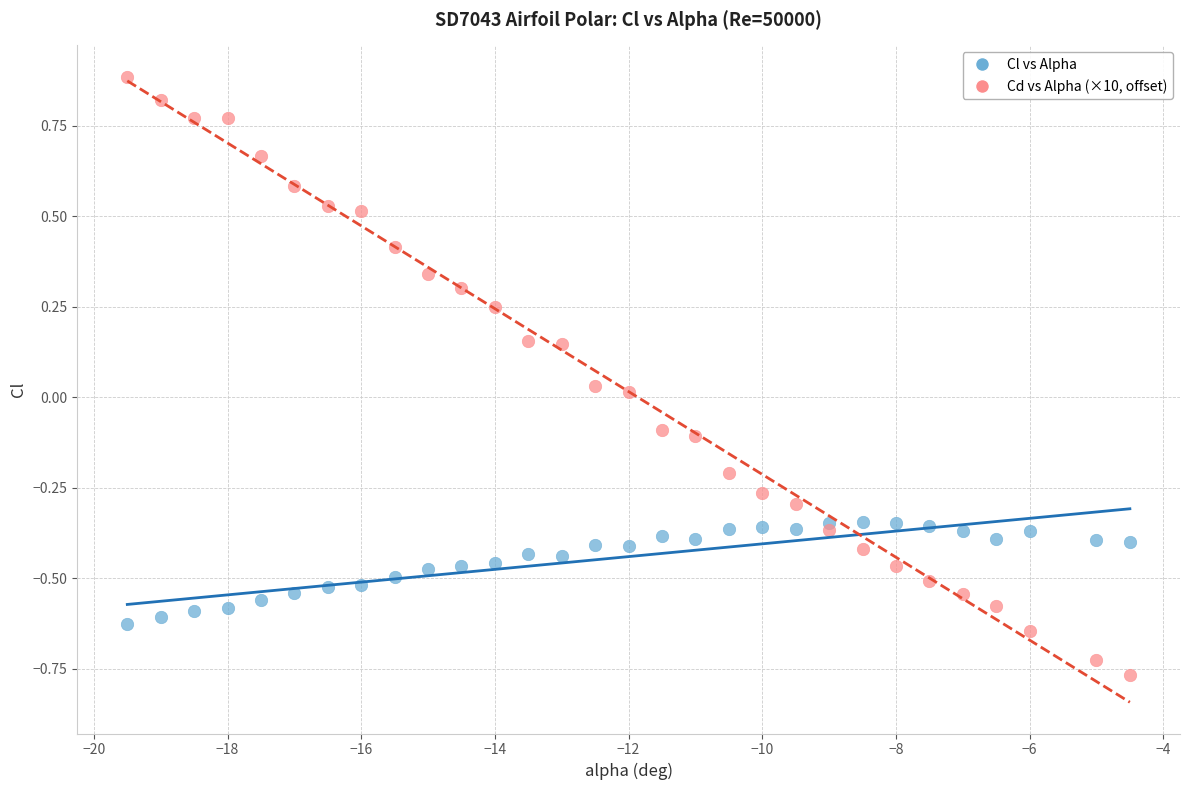

Which series reaches the minimum Y coordinate?

Cd vs Alpha (×10, offset)